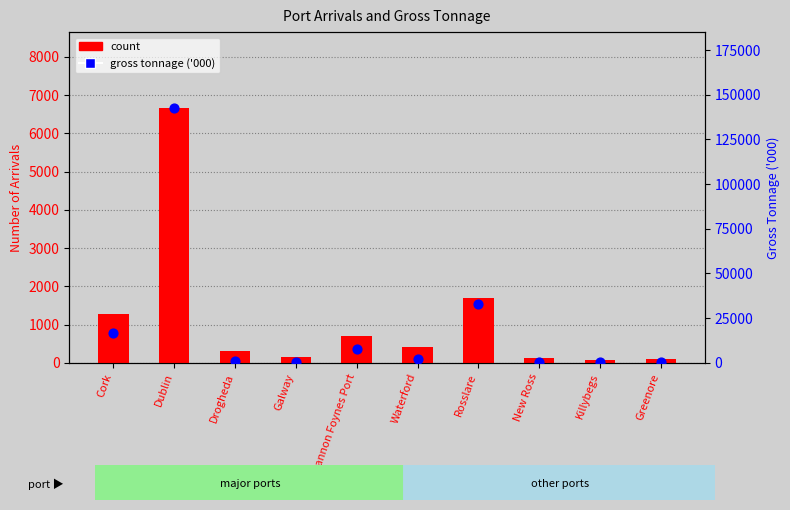

At how many categories does at least one series exceed 133116?

1